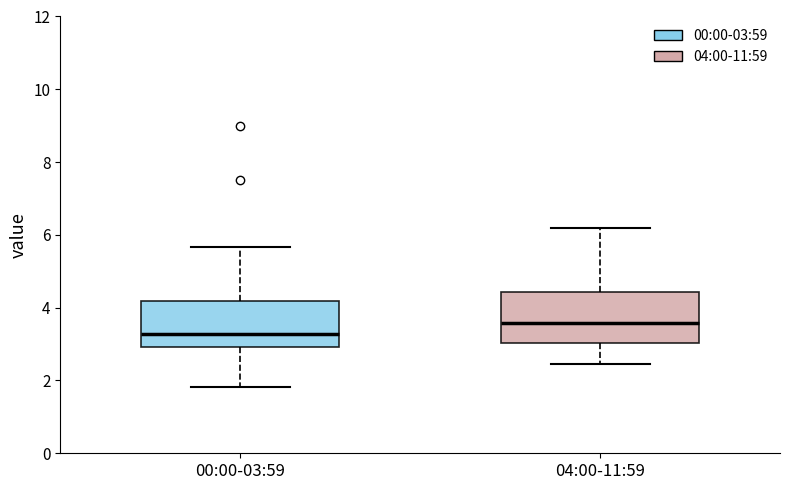

Reading left to right, read every box against the y-axis: the position of its median line, the range the box covers, and the ends of its whiskers. The values are not printed on the chart, so give them approximately, as read against the axis.

00:00-03:59: median 3.2, box 3.0 to 4.2, whiskers 1.8 to 5.6
04:00-11:59: median 3.6, box 3.0 to 4.4, whiskers 2.4 to 6.2